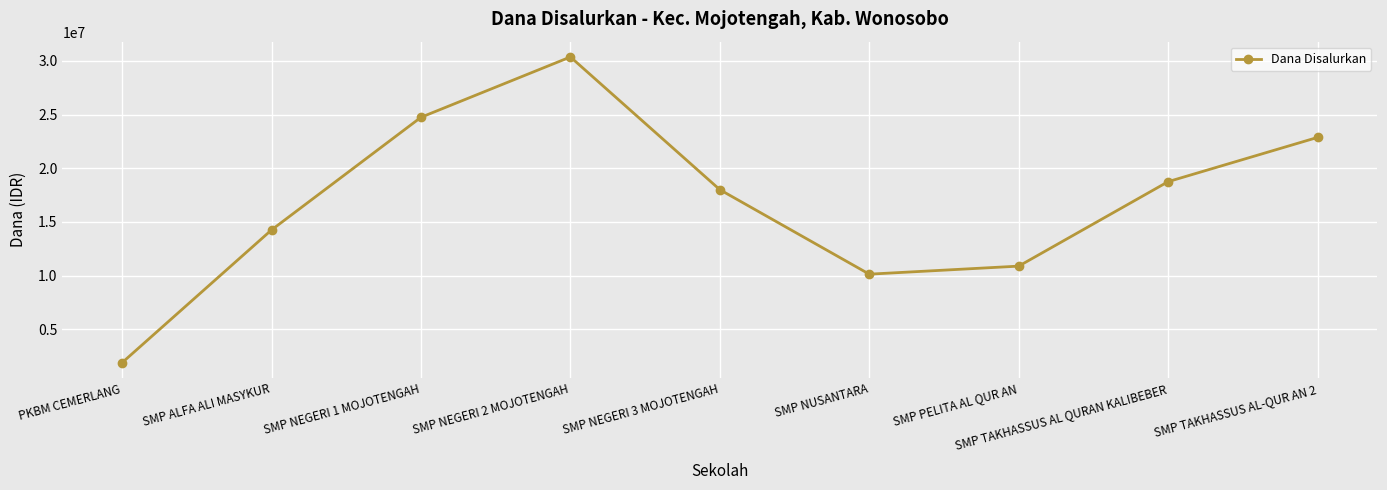

What is the sum of the values at SMP NEGERI 1 MOJOTENGAH and SMP NEGERI 2 MOJOTENGAH?

55125000